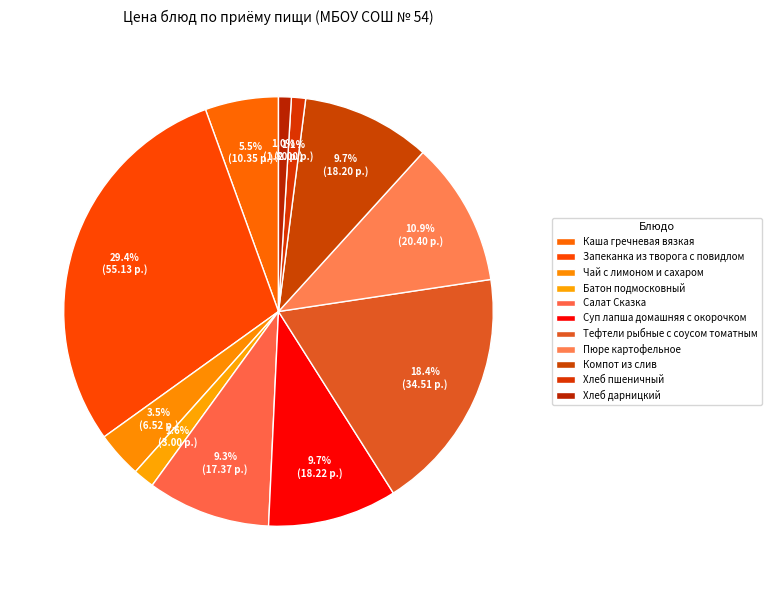

Which slice is the largest?

Запеканка из творога с повидлом